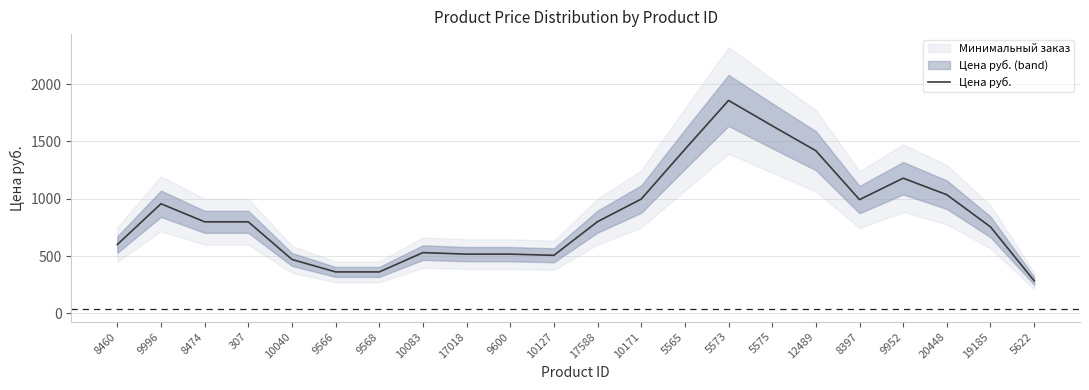

At which category does the data reach its first local valley?

9566